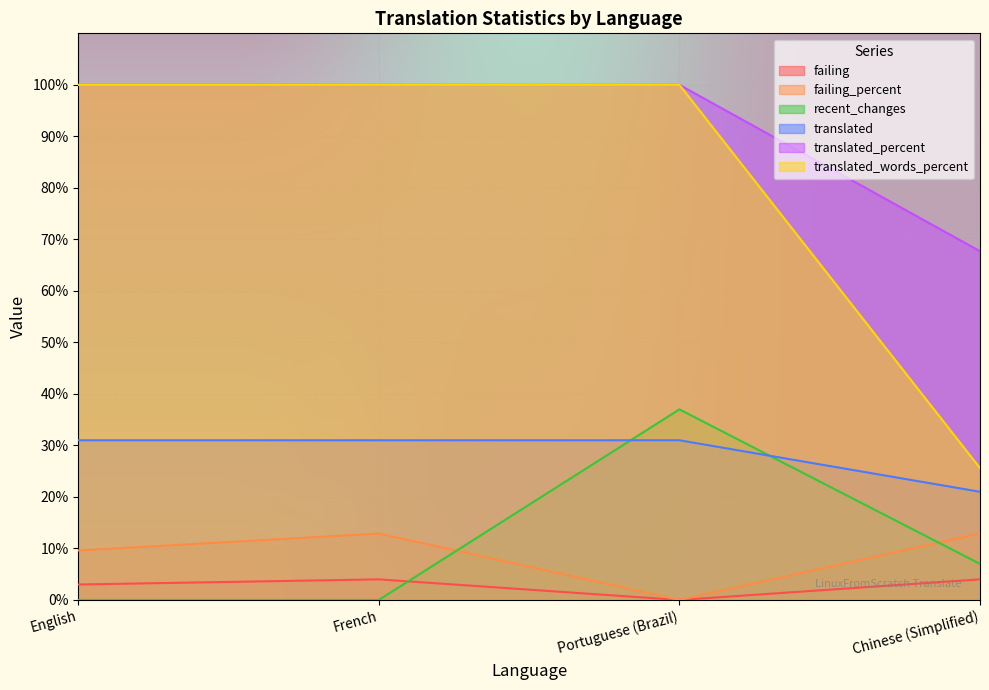

Where is the first local minimum for failing?

Portuguese (Brazil)